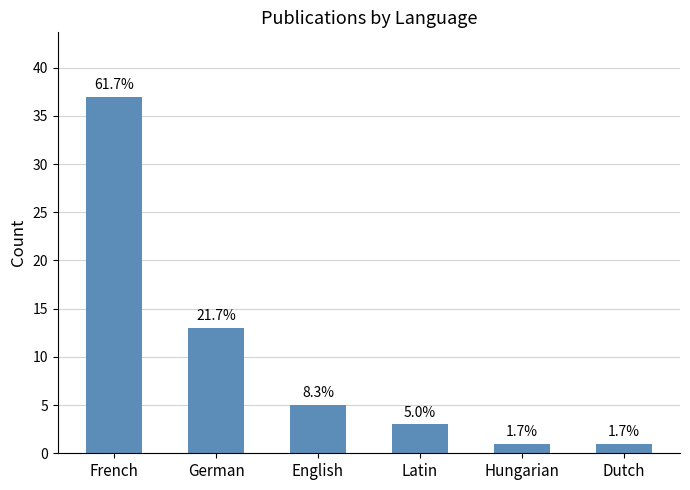

How many bars are there in total?

6